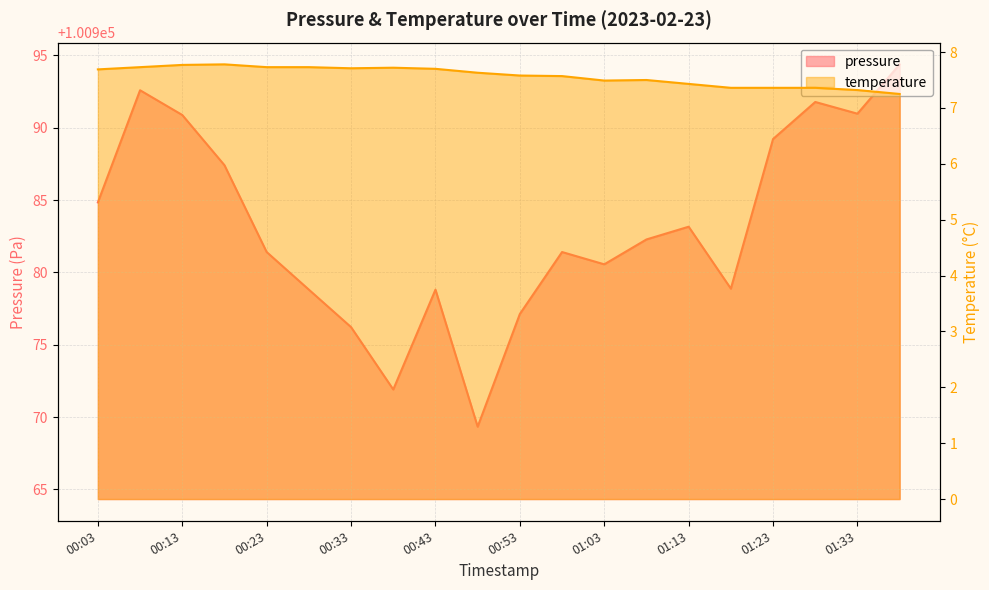

How many lines are shown in the chart?

2